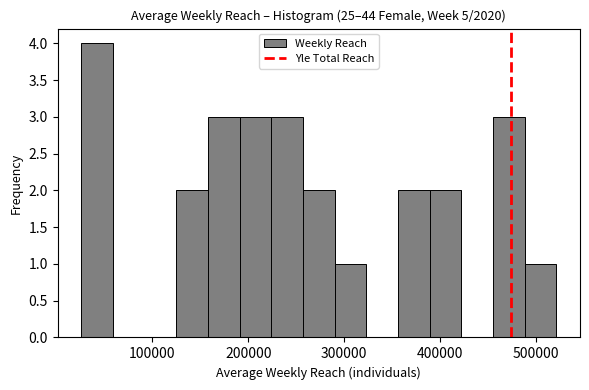

Around what value on the x-axis is the tallest bar? Give the approximate position of its centre, as read against the axis.

40000